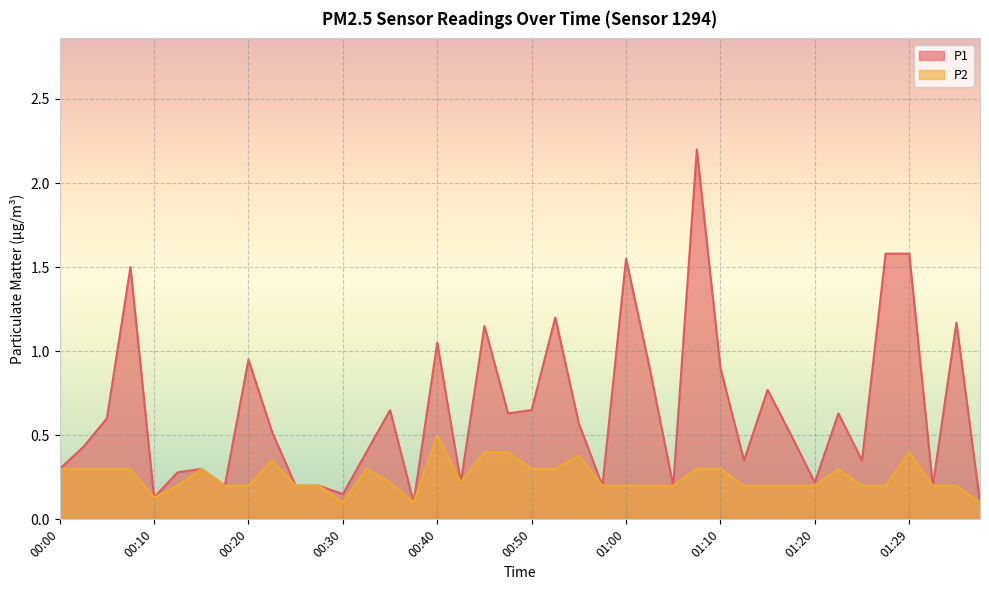

List the series in order of their overall mean, lowest first.

P2, P1